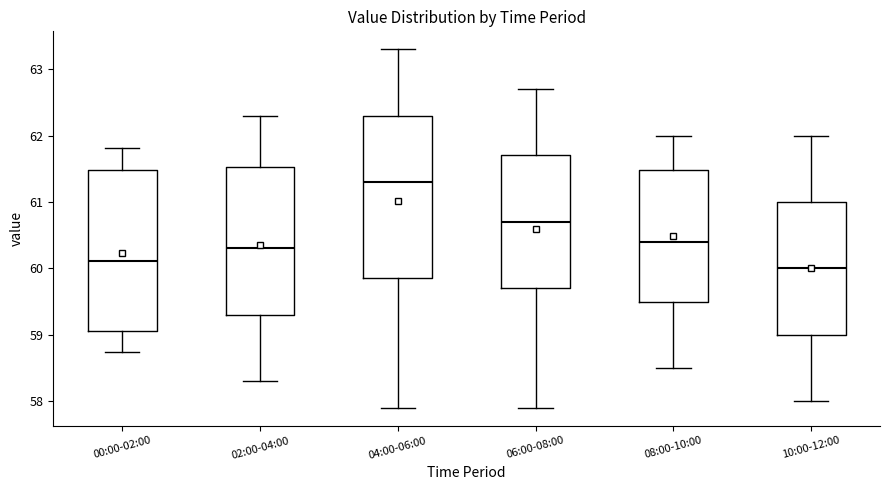

Where does the median line of the box for 04:00-06:00 sit on the y-axis? The values are not printed on the chart, so give them approximately, as read against the axis.

61.3